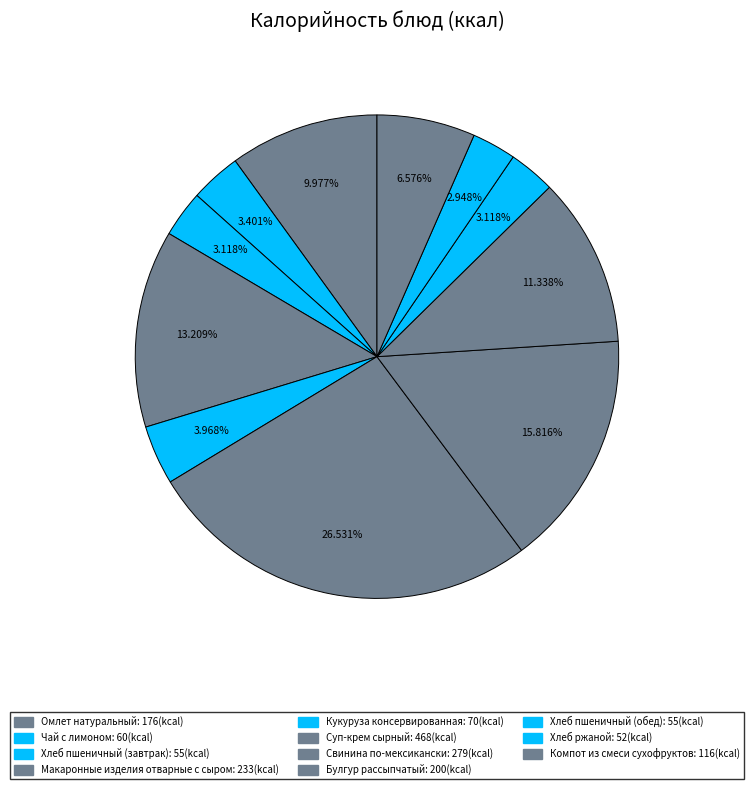

Does any single category account for the majority?

No